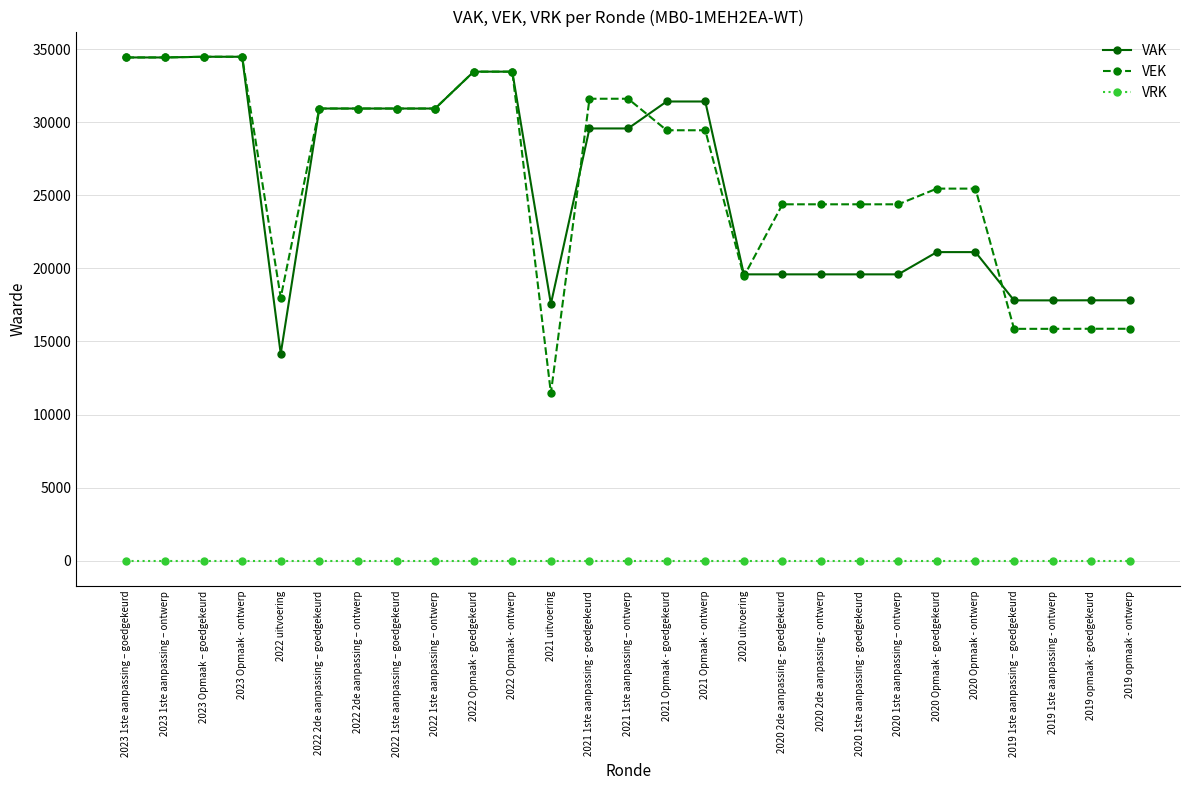

Rank the series at 2022 uitvoering from highest to lowest value.

VEK, VAK, VRK